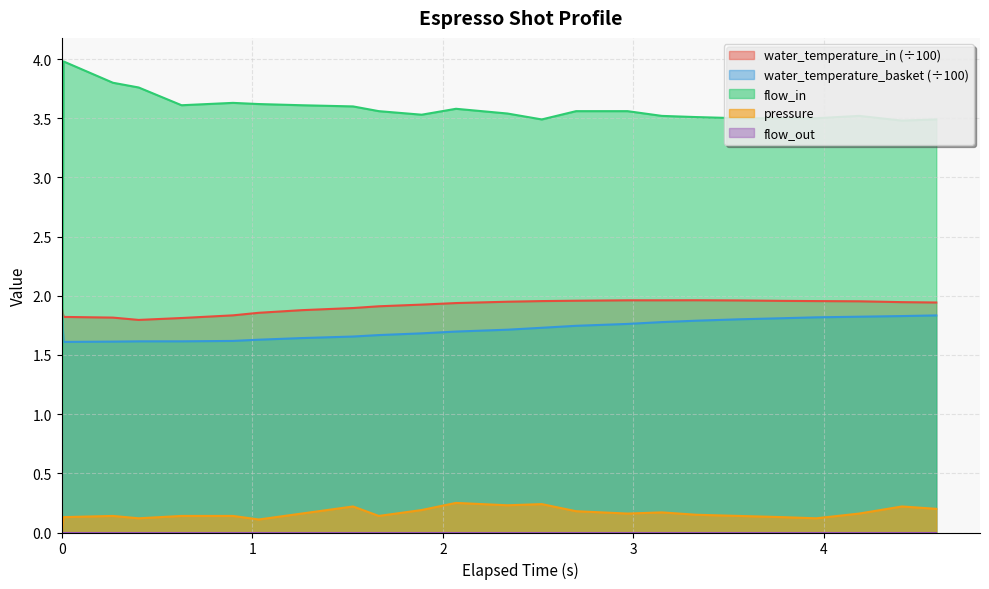

Does the chart display data point markers on the line(s)?

No